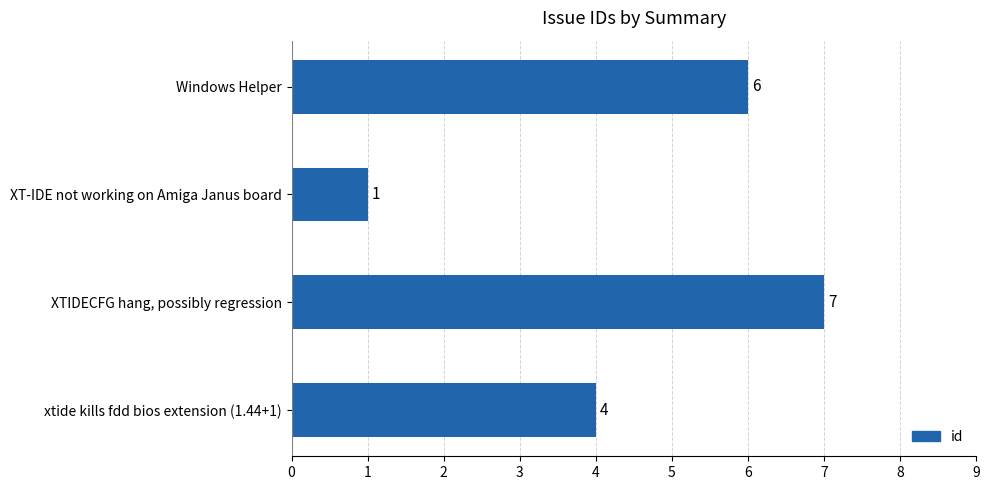

How many categories are shown in the chart?

4